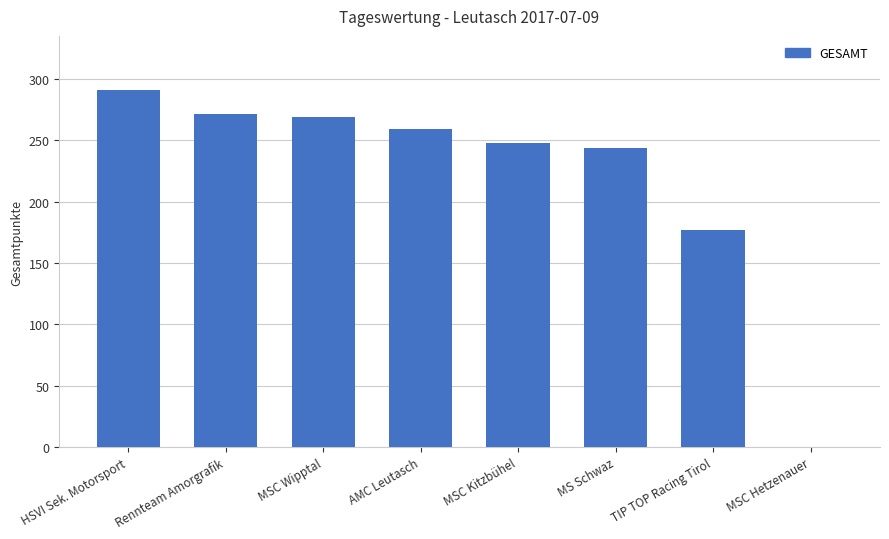

How many values exceed 258?

4